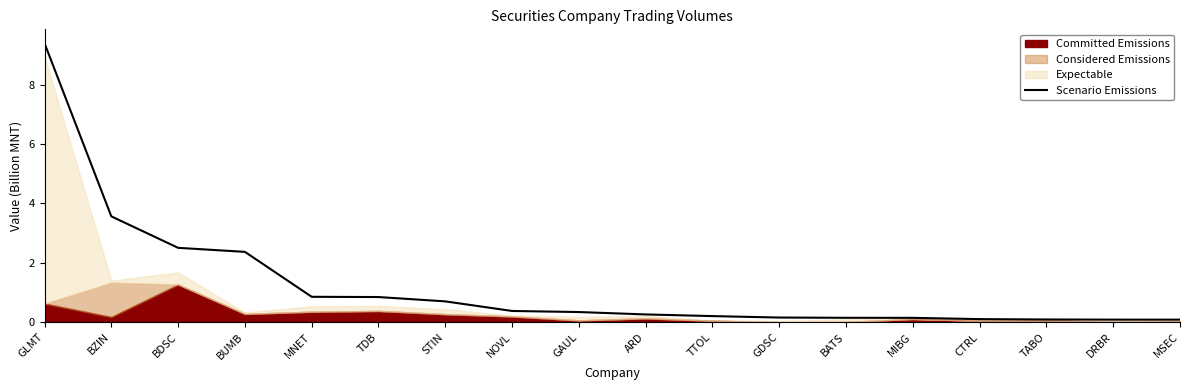

Does the chart display data point markers on the line(s)?

No